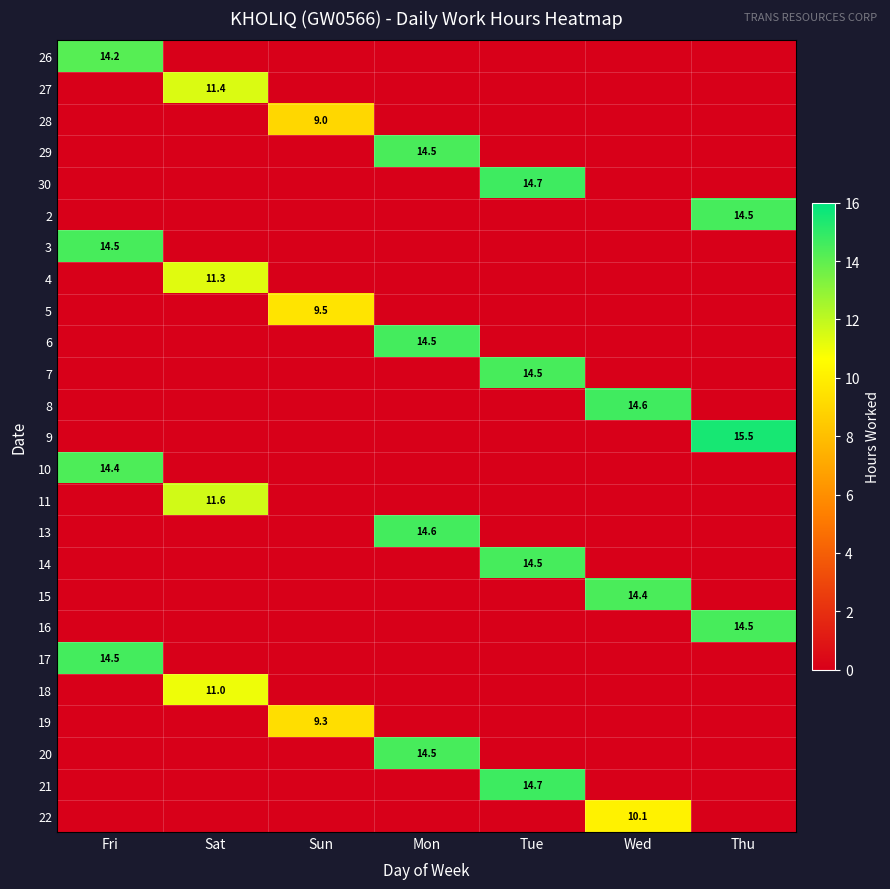

True or false: 26 has a value of 3.3 at Fri.

False